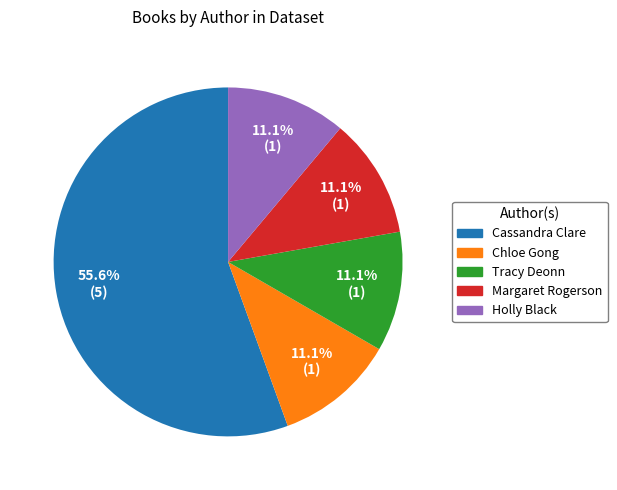

Combined, do Margaret Rogerson and Cassandra Clare account for over 50%?

Yes